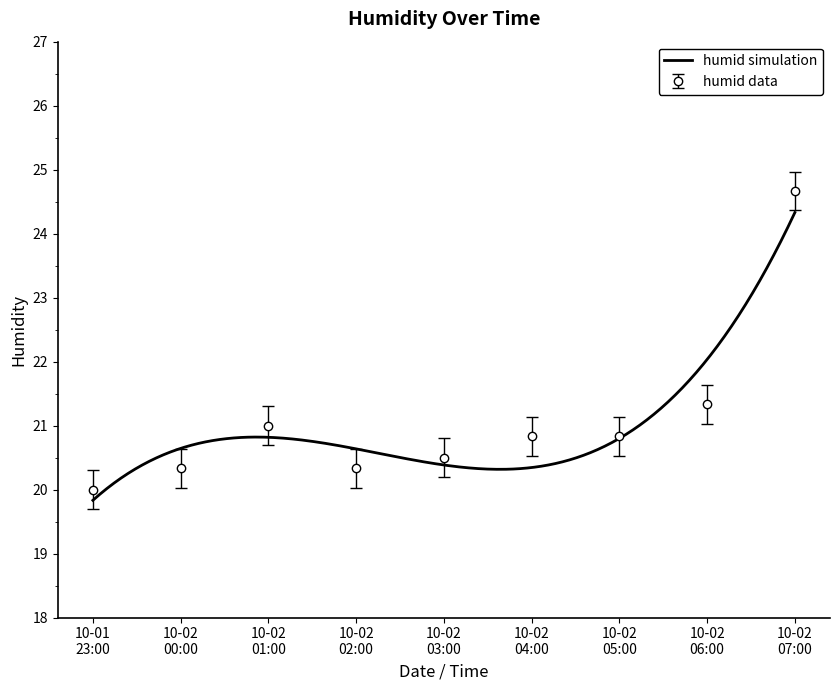

What is the value of the humid data point at the 9th from the left?

24.7